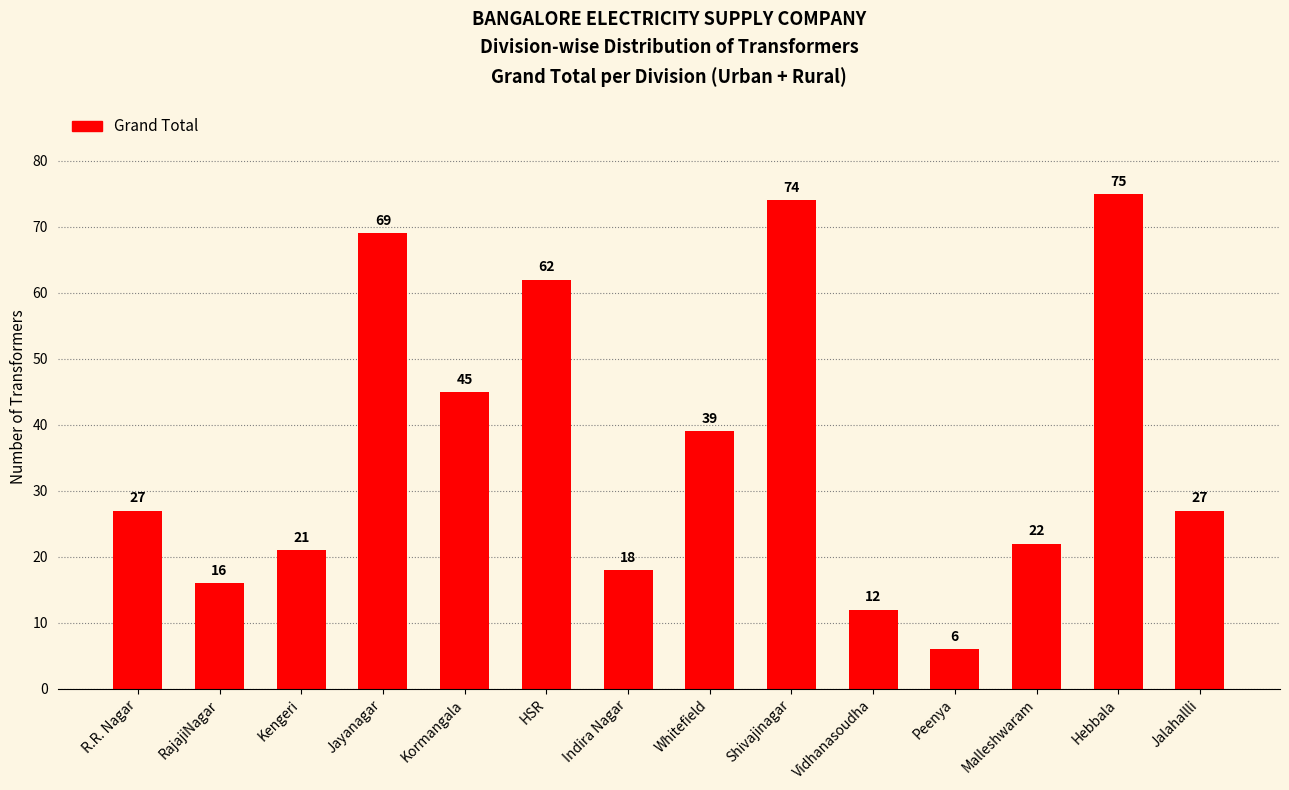

Count the number of data series in this chart.

1